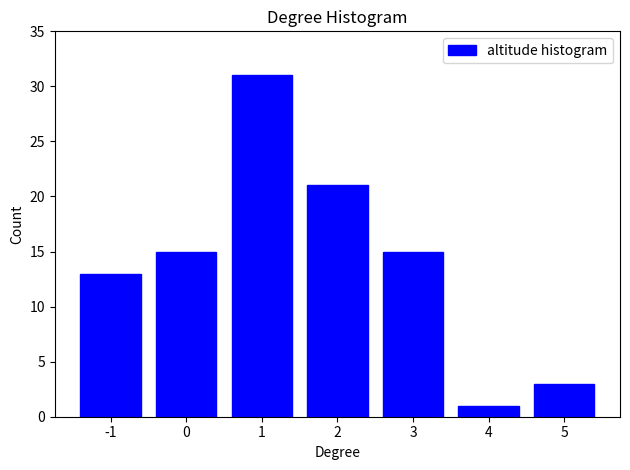

Reading left to right, what are all the values shown in this chart?

-1=13	0=15	1=31	2=21	3=15	4=1	5=3